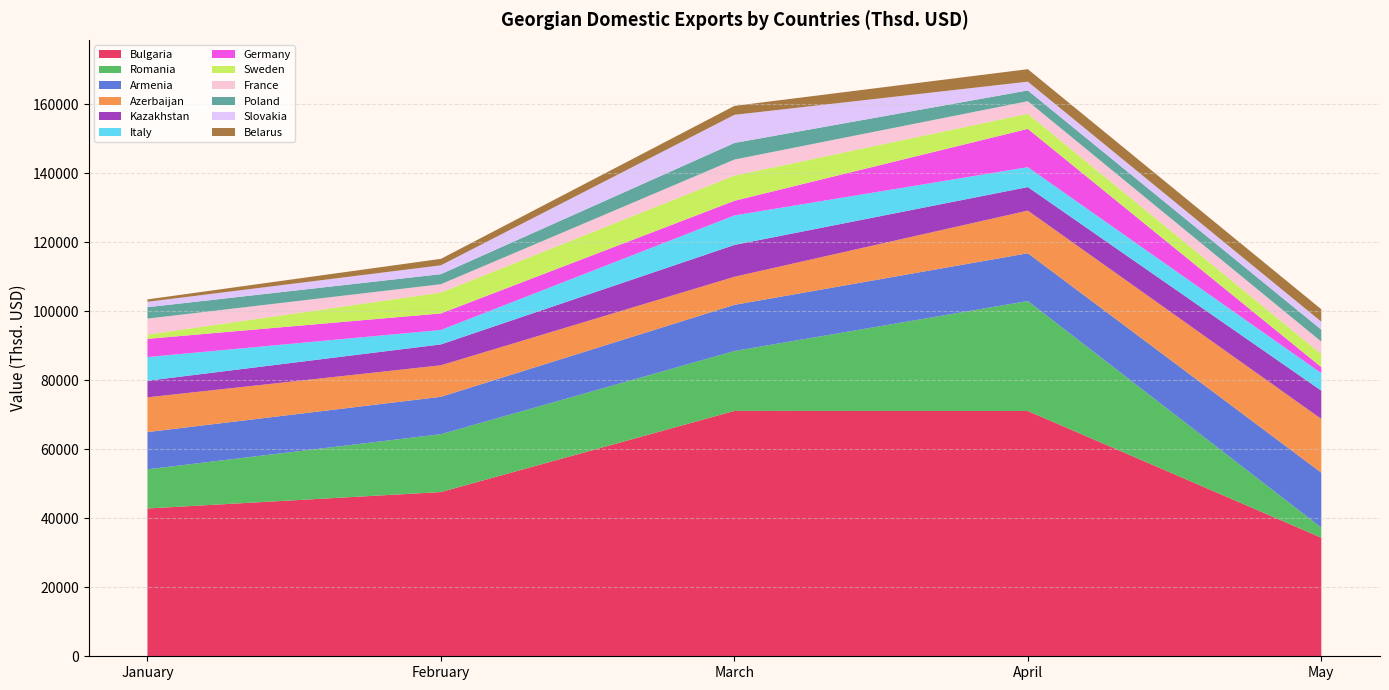

The value of Bulgaria at April is 100803.4. True or false?

False